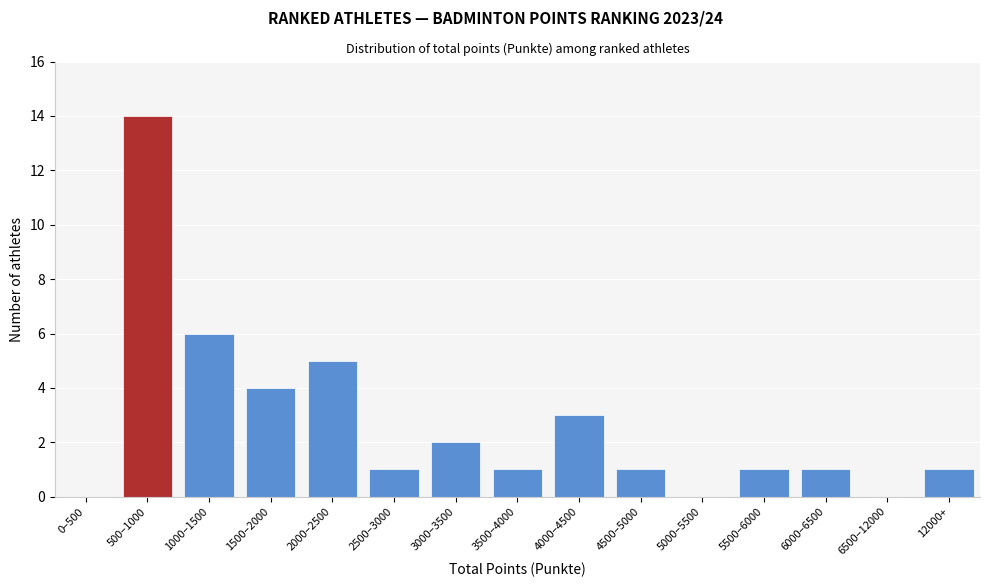

Reading left to right, list all the values displayed in this chart.

0–500=0	500–1000=14	1000–1500=6	1500–2000=4	2000–2500=5	2500–3000=1	3000–3500=2	3500–4000=1	4000–4500=3	4500–5000=1	5000–5500=0	5500–6000=1	6000–6500=1	6500–12000=0	12000+=1